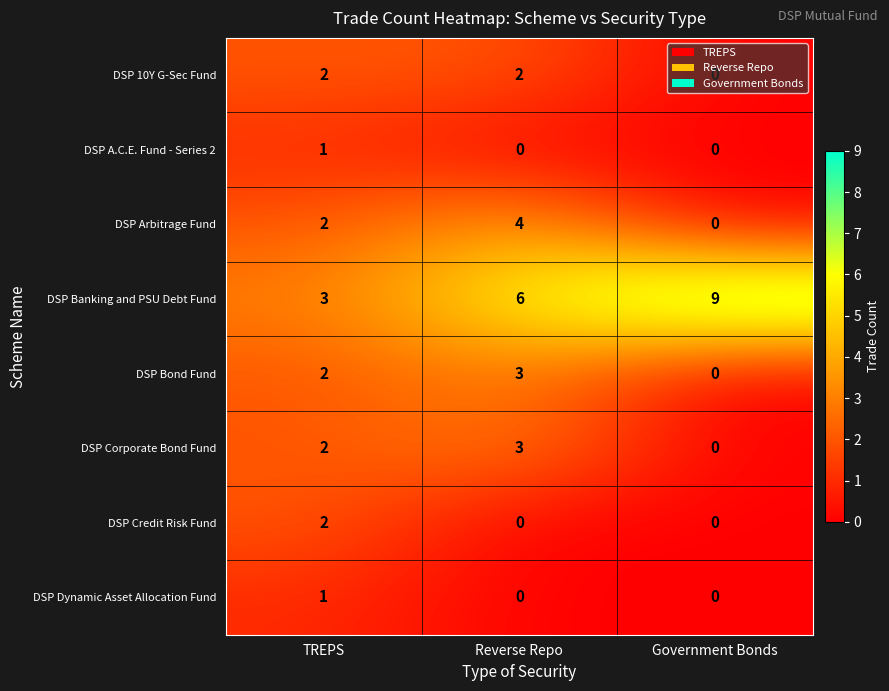

The value of DSP Corporate Bond Fund at Government Bonds is 0. True or false?

True